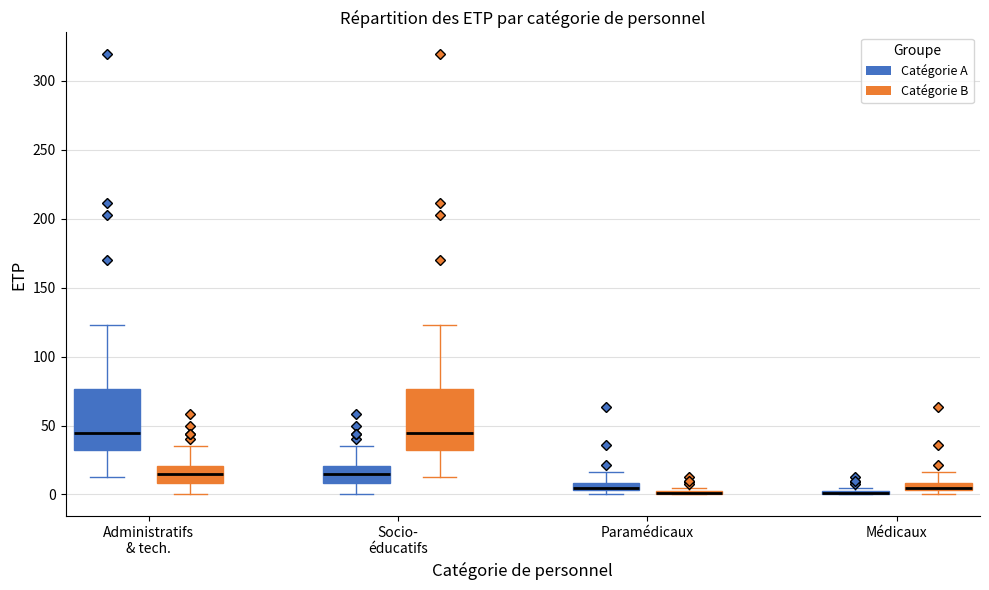

Where is the upper edge of the box for Paramédicaux (Catégorie A) on the y-axis? The values are not printed on the chart, so give them approximately, as read against the axis.

10